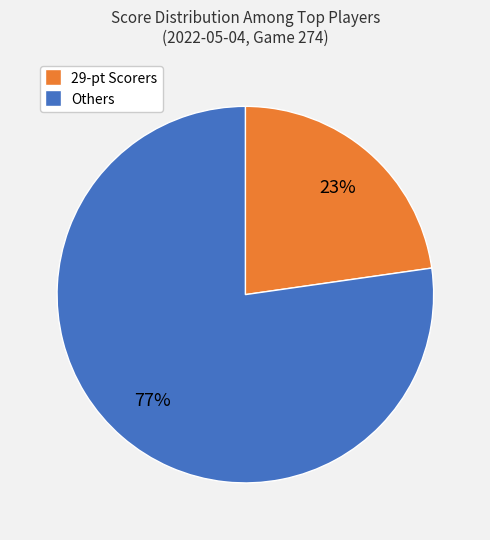

Rank the categories by value from lowest to highest.

29-pt Scorers, Others